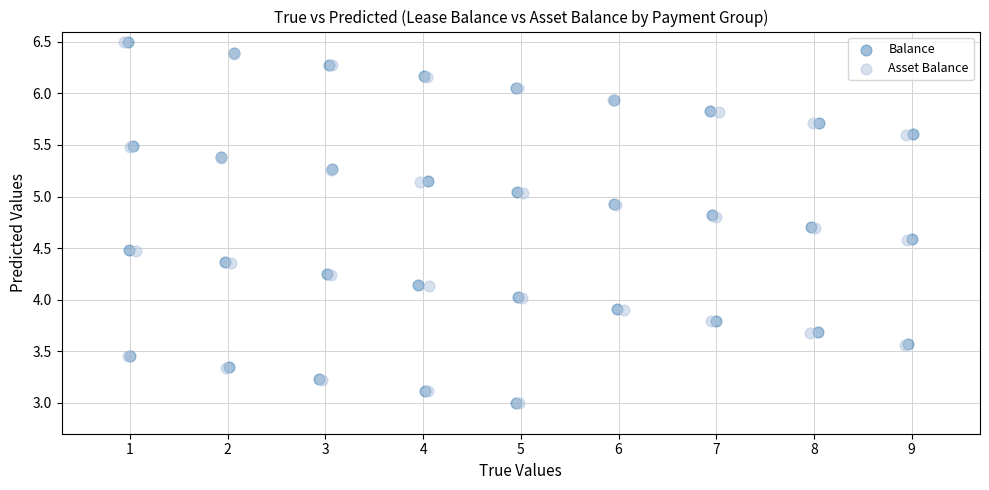

What are all the series names shown in the legend?

Balance, Asset Balance